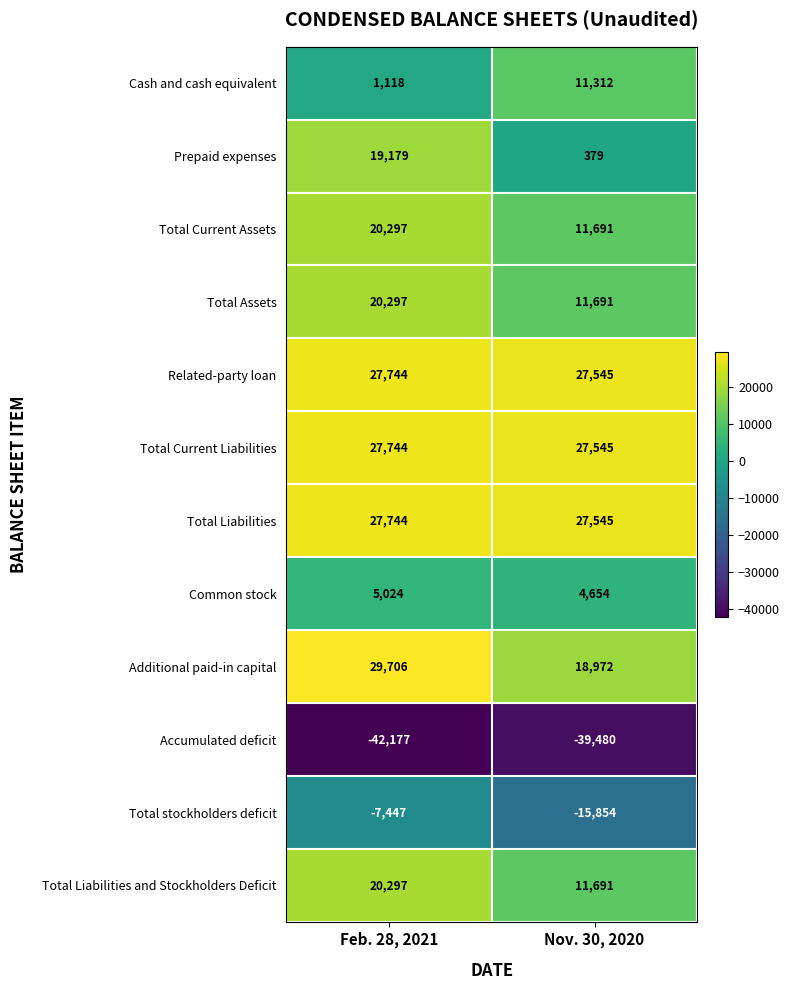

Which series changed the most between Feb. 28, 2021 and Nov. 30, 2020?

Prepaid expenses